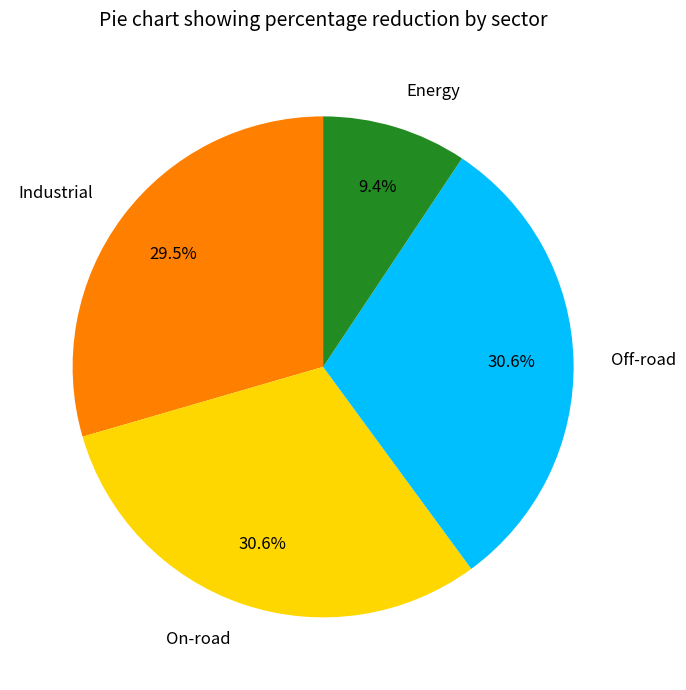

What percentage is NOT represented by Industrial?

70.5%